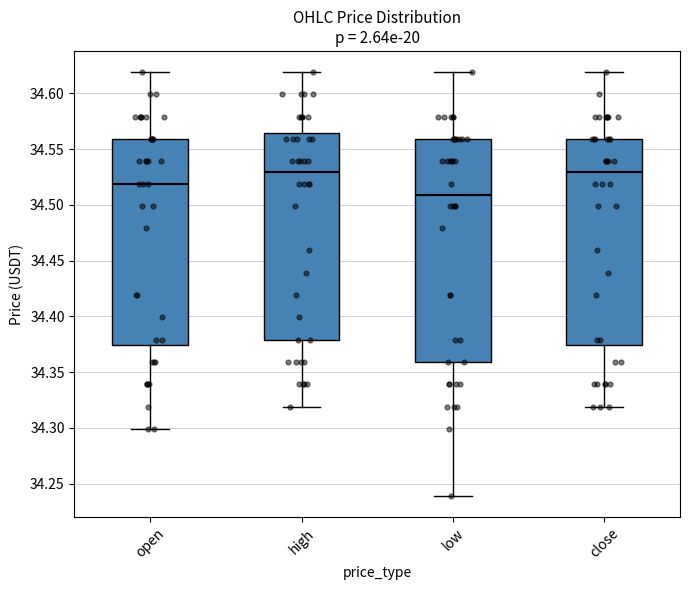

Where does the upper whisker of the box for high end on the y-axis? The values are not printed on the chart, so give them approximately, as read against the axis.

34.620